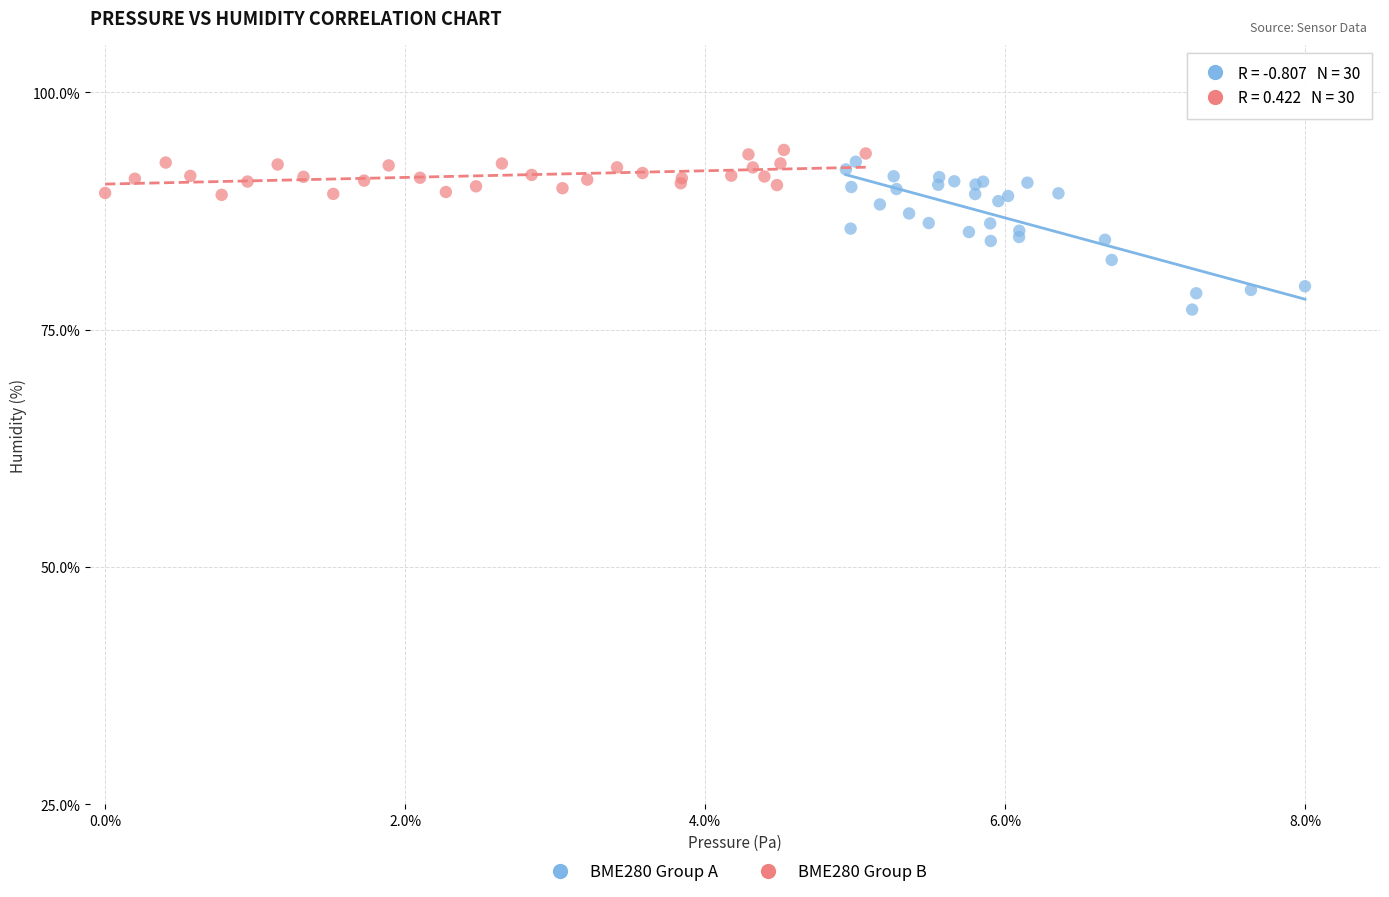

Which series reaches the maximum Y coordinate?

BME280 Group B